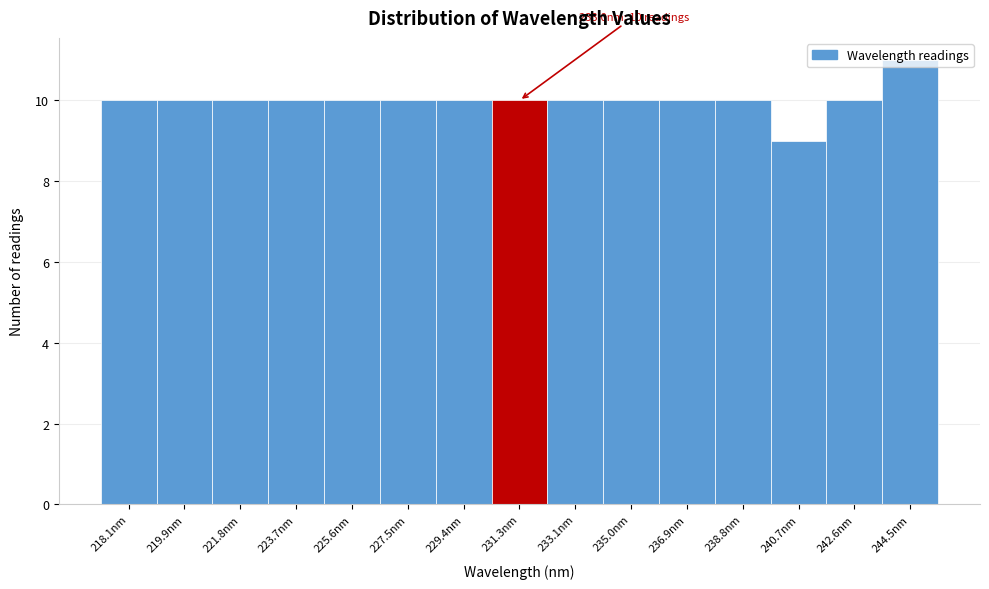

The chart shows a value of 10 at 219.9nm. True or false?

True